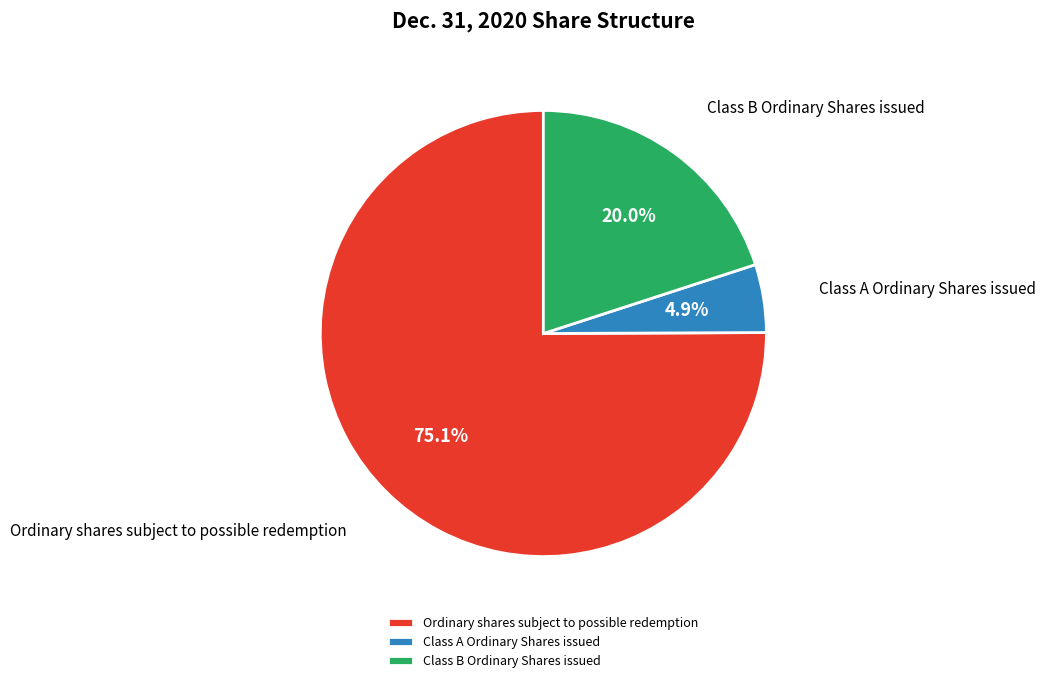

Which slice is the smallest?

Class A Ordinary Shares issued